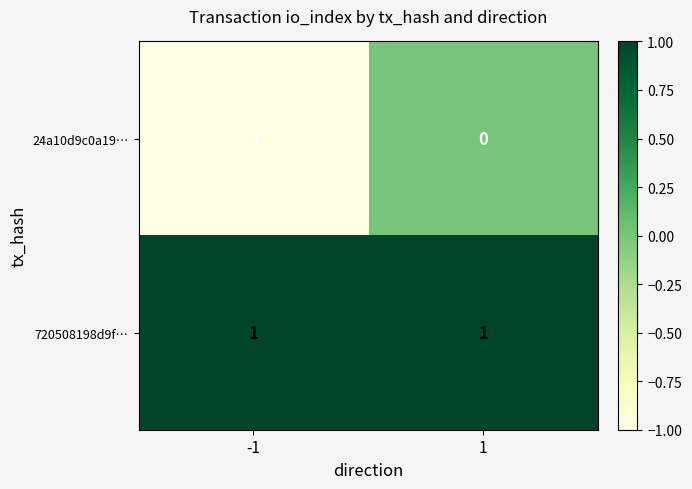

Is it true that 720508198d9f… equals 1 at -1?

True